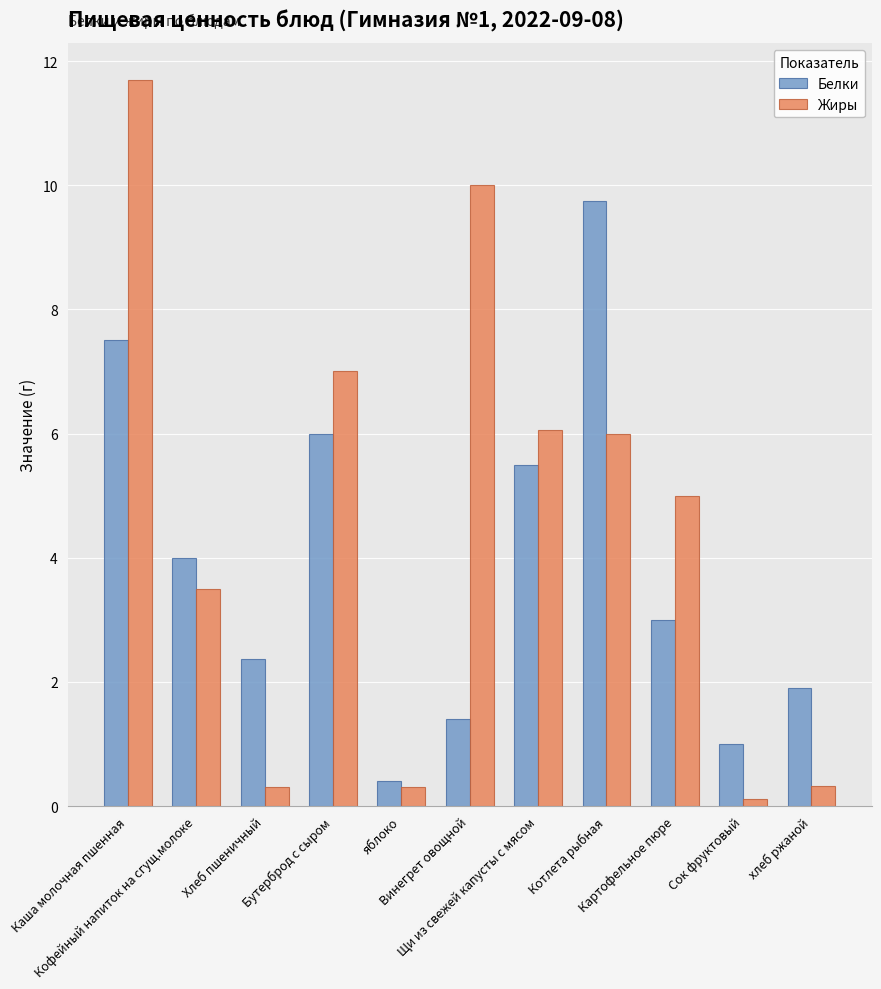

Which series has the largest range (max minus min)?

Жиры